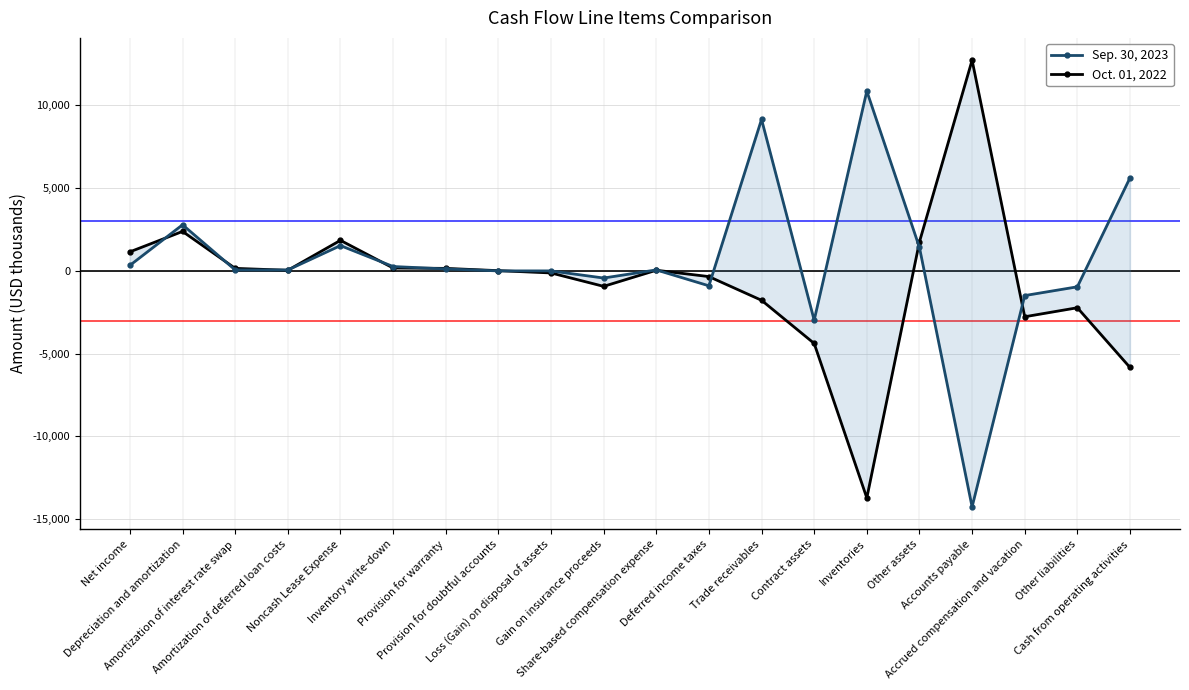

True or false: Sep. 30, 2023 and Oct. 01, 2022 cross at least once.

True